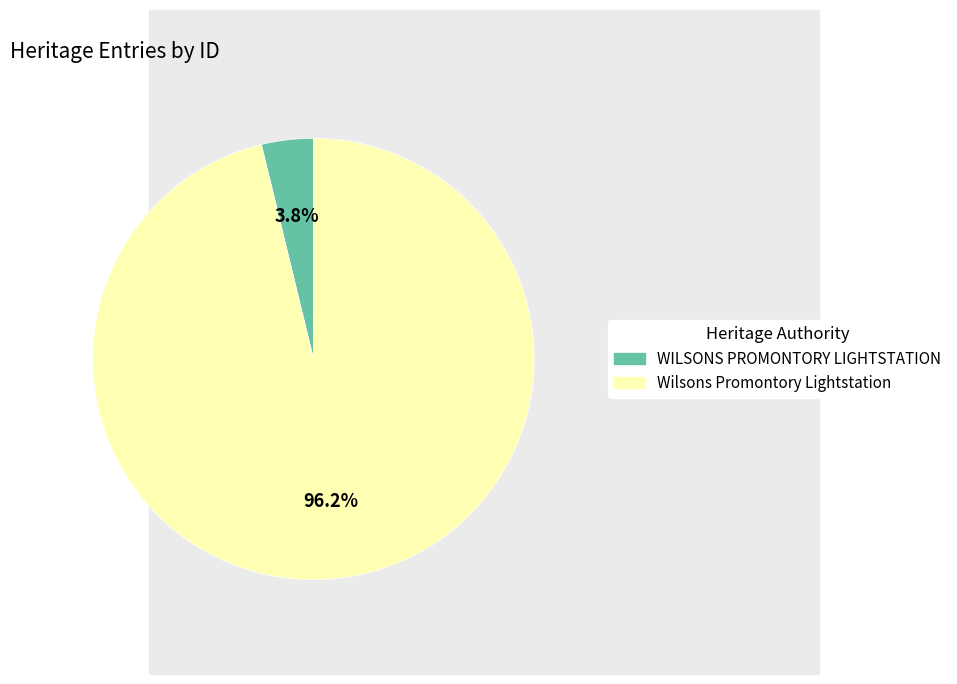

What percentage do Wilsons Promontory Lightstation and WILSONS PROMONTORY LIGHTSTATION together represent?

100.0%